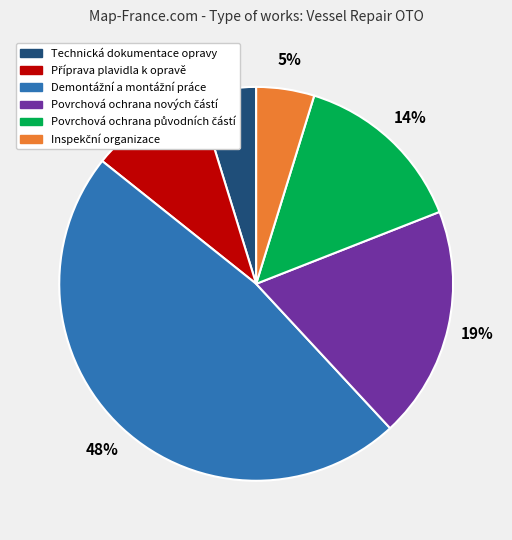

To the nearest percent, what is the average slice percentage?

17%